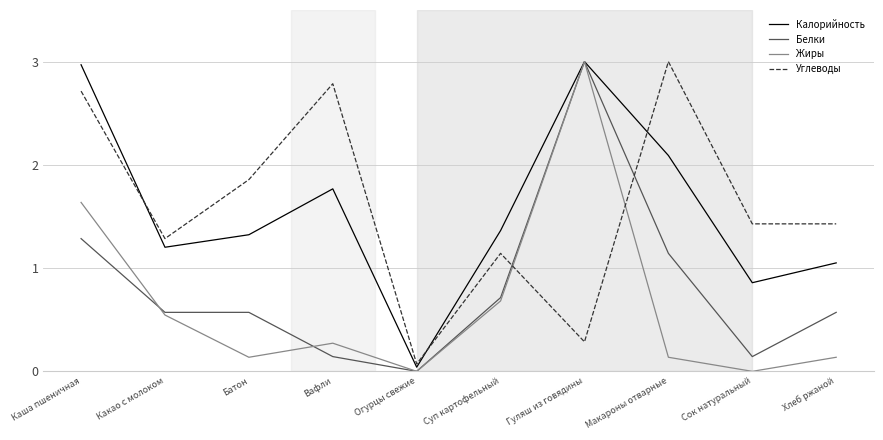

What is the difference between the highest and lowest values at Батон?

1.7